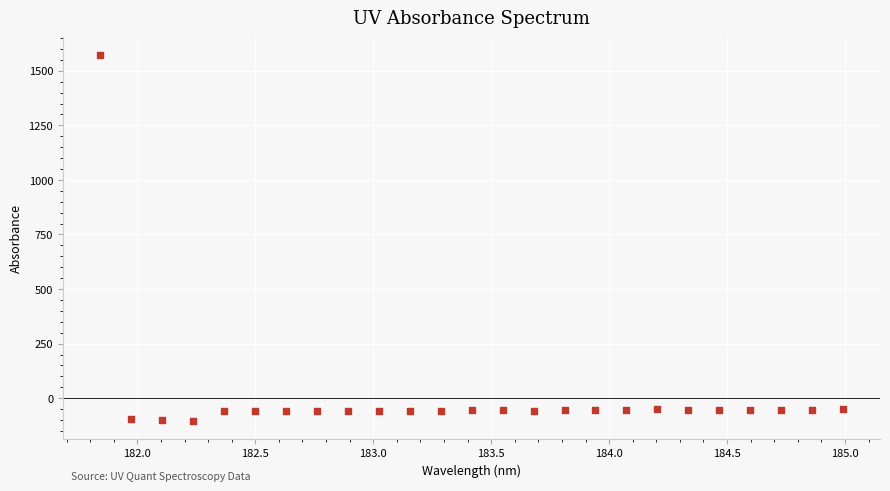

What is the range of Y values (max minus min)?

1672.6